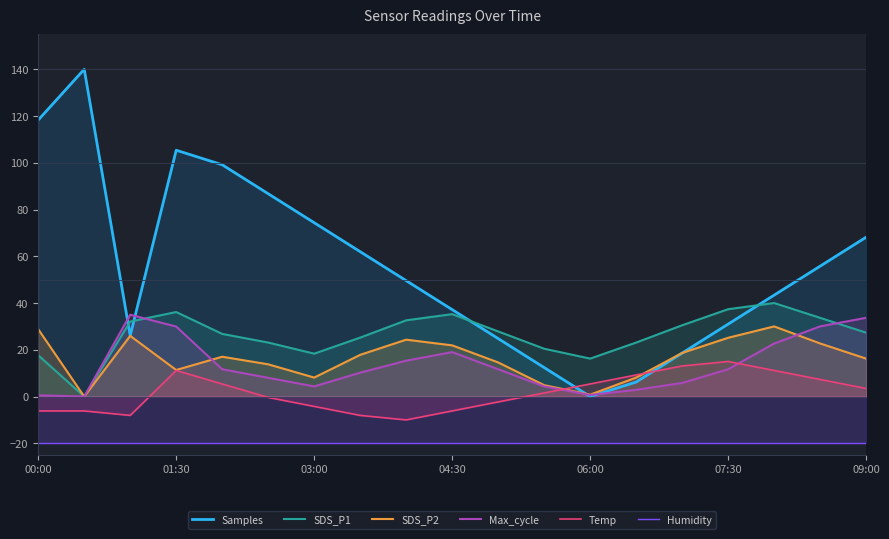

What is the value of the Samples point at the 1st from the left?

118.3